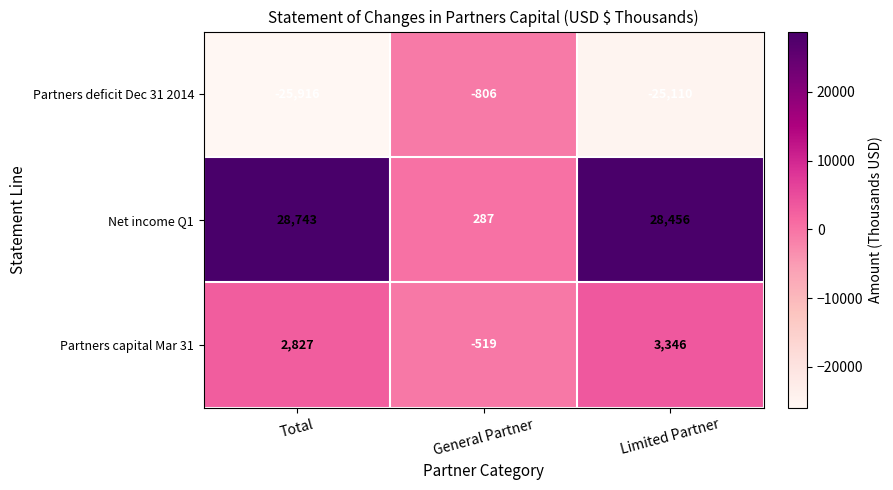

What is the difference between the maximum and minimum values in the Partners deficit Dec 31 2014 series?

25110